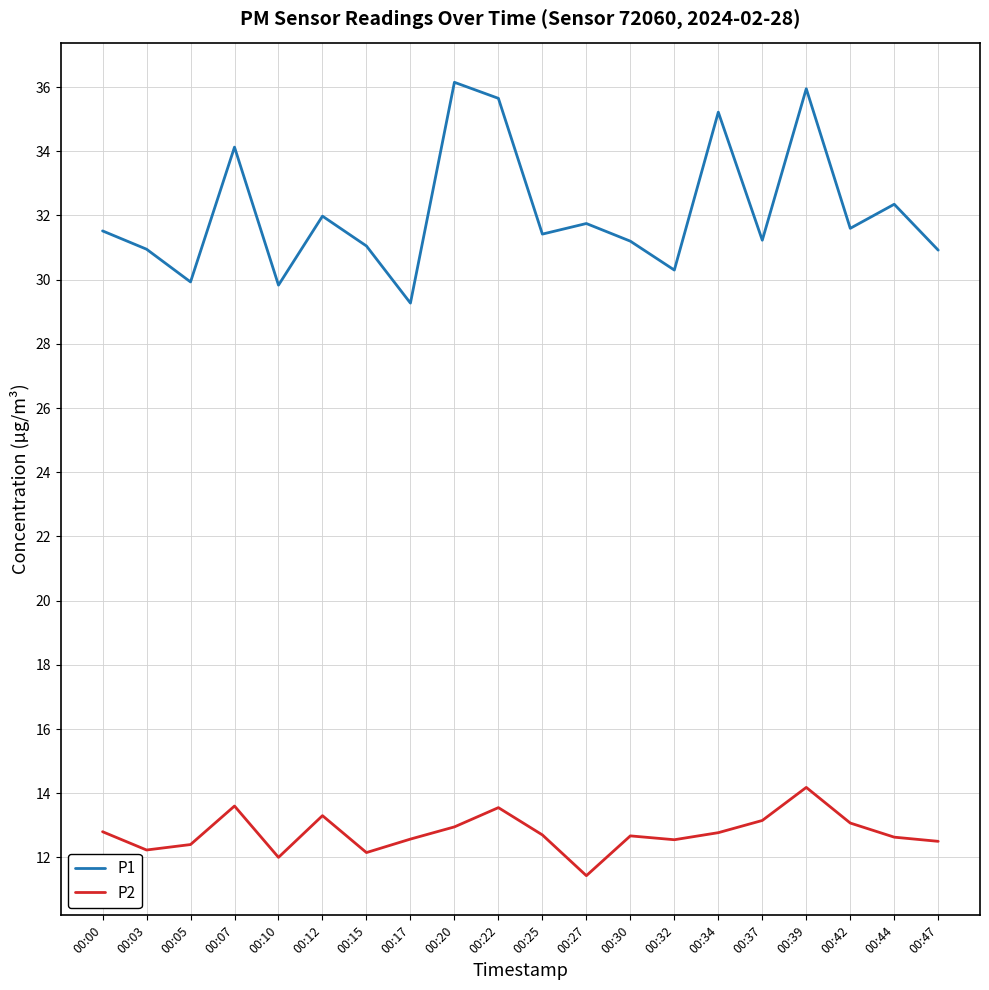

At which category does P1 reach its first local valley?

00:05